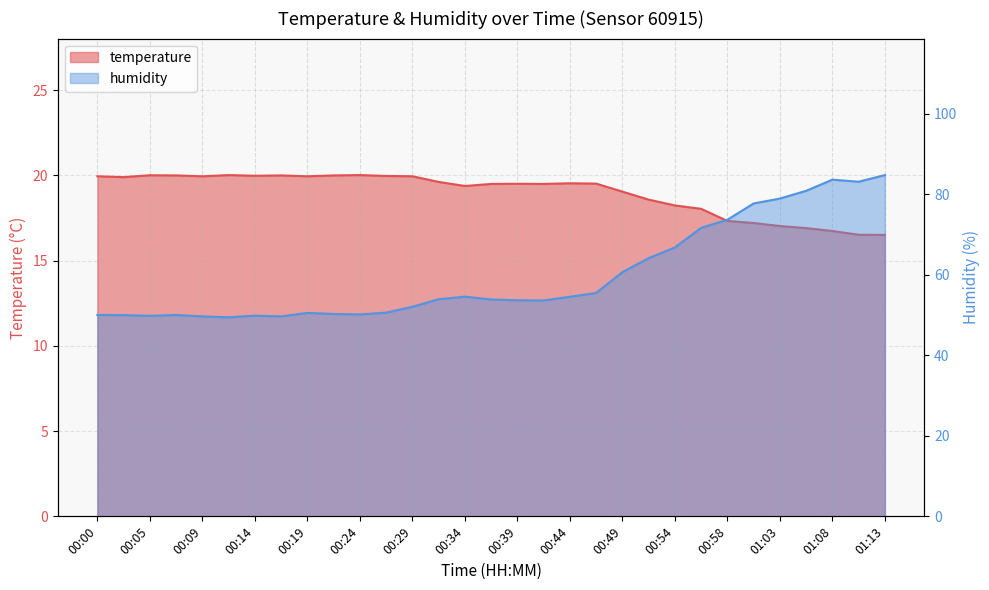

True or false: temperature has a value of 28.2 at 00:41.

False